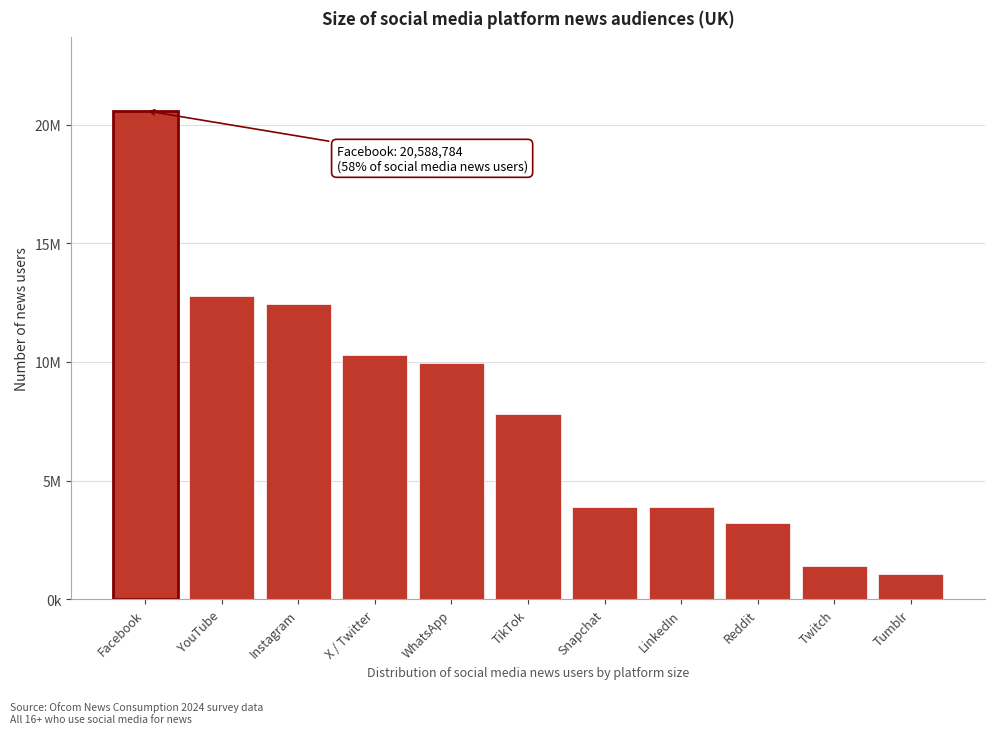

Does the chart contain any negative values?

No